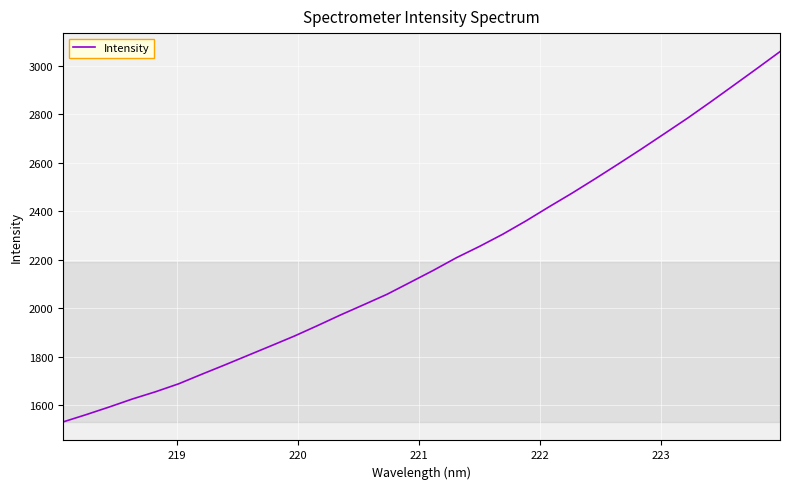

How many values are below 2155?

16